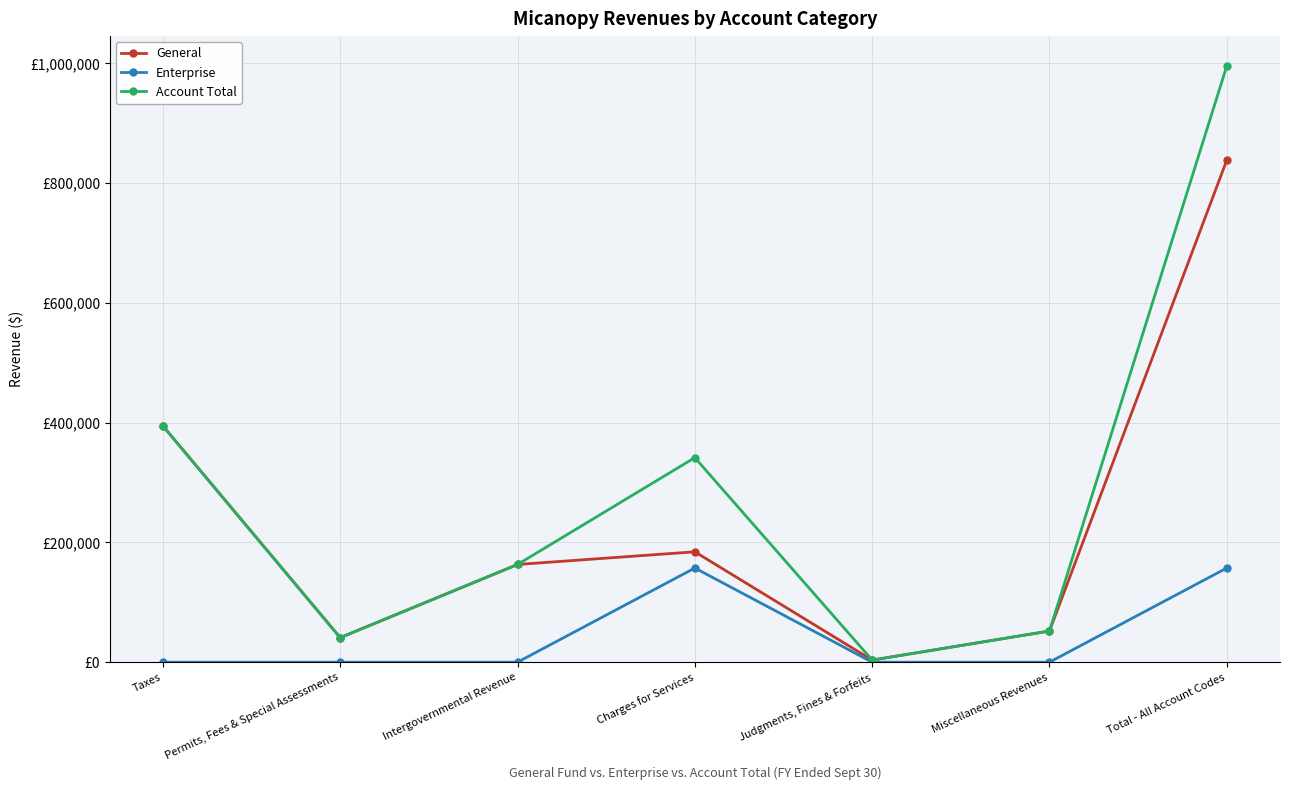

At how many categories does at least one series exceed 376374?

2